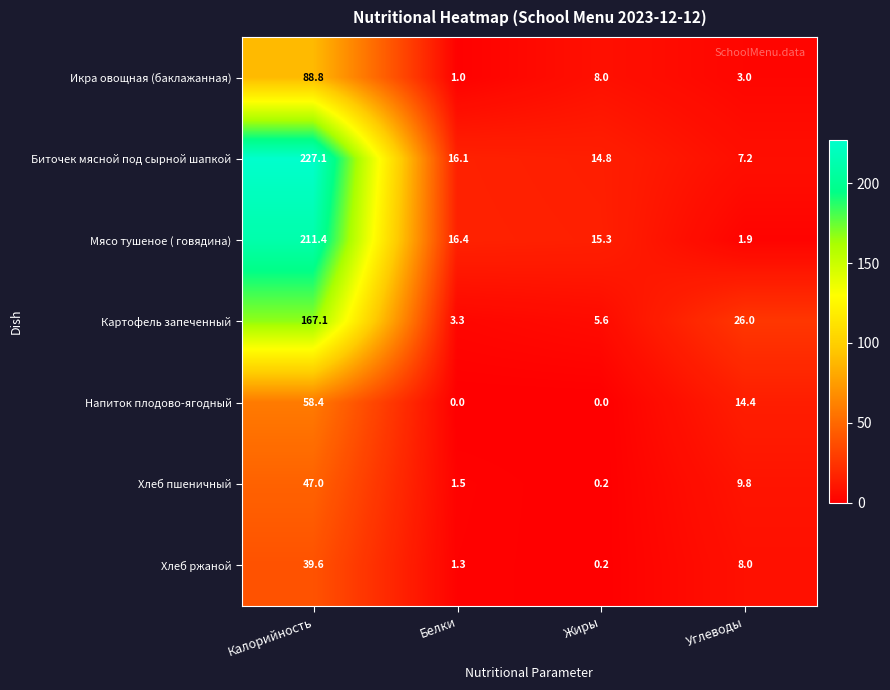

List the series in order of their peak value, lowest first.

Хлеб ржаной, Хлеб пшеничный, Напиток плодово-ягодный, Икра овощная (баклажанная), Картофель запеченный, Мясо тушеное ( говядина), Биточек мясной под сырной шапкой